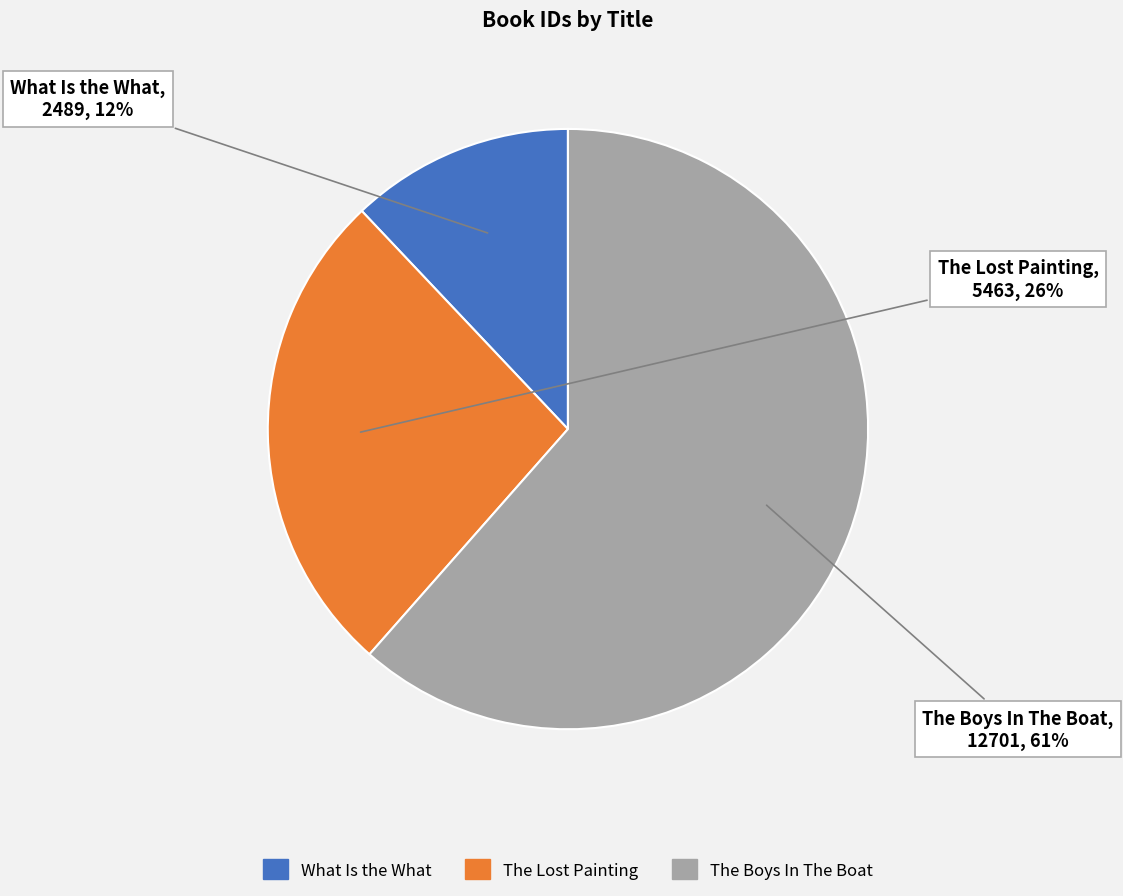

To the nearest percent, what is the average slice percentage?

33%